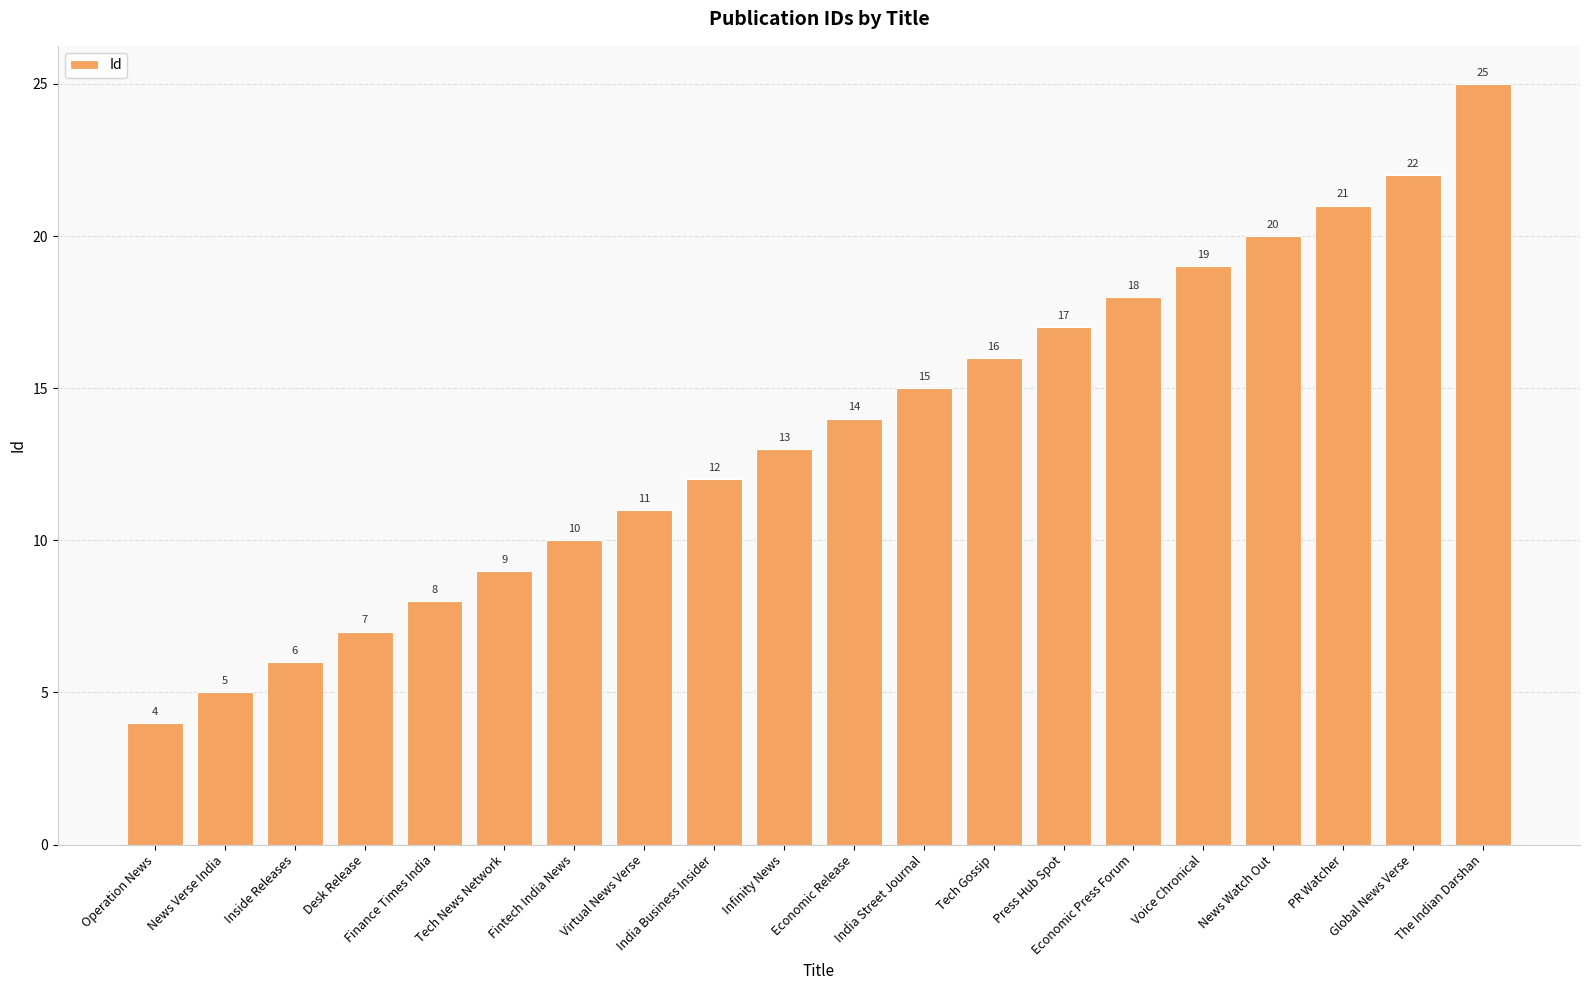

Approximately how many times larger is the value at Press Hub Spot compared to Tech News Network?

1.9